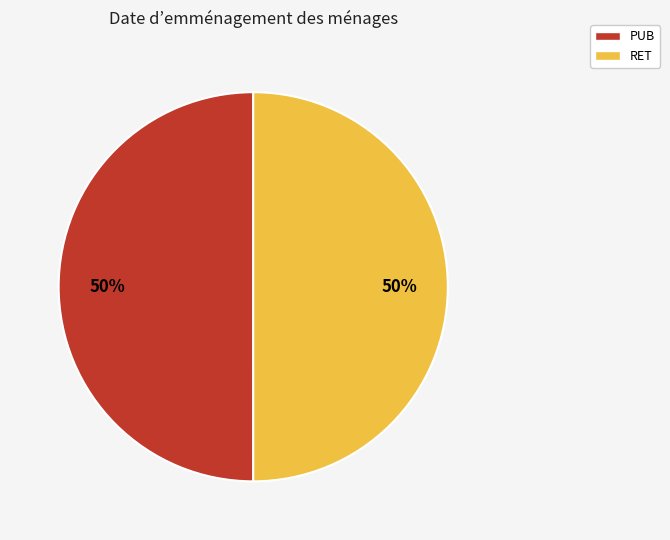

To the nearest percent, what is the combined percentage of PUB and RET?

100%